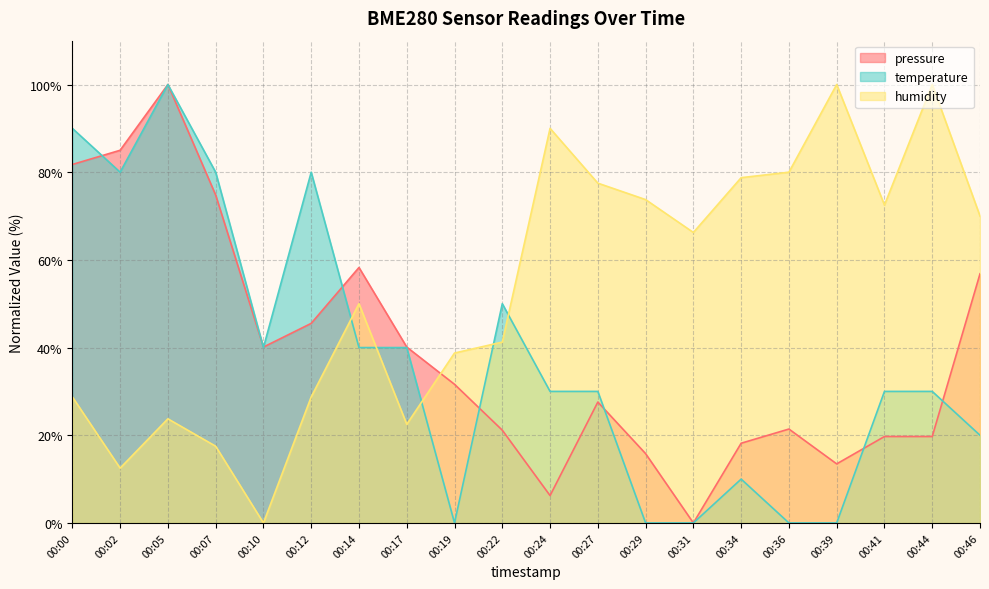

List the series in order of their peak value, lowest first.

pressure, temperature, humidity